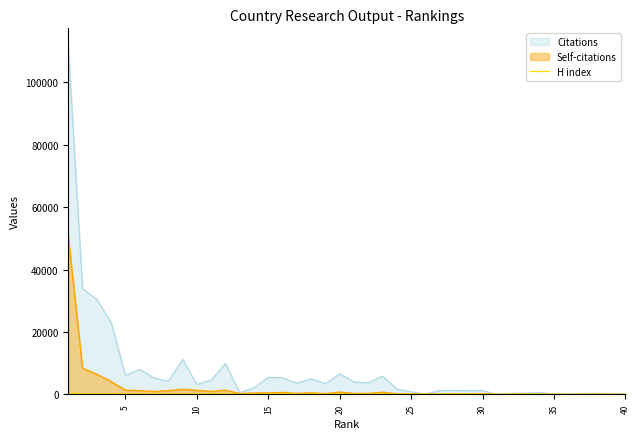

How many lines are shown in the chart?

3